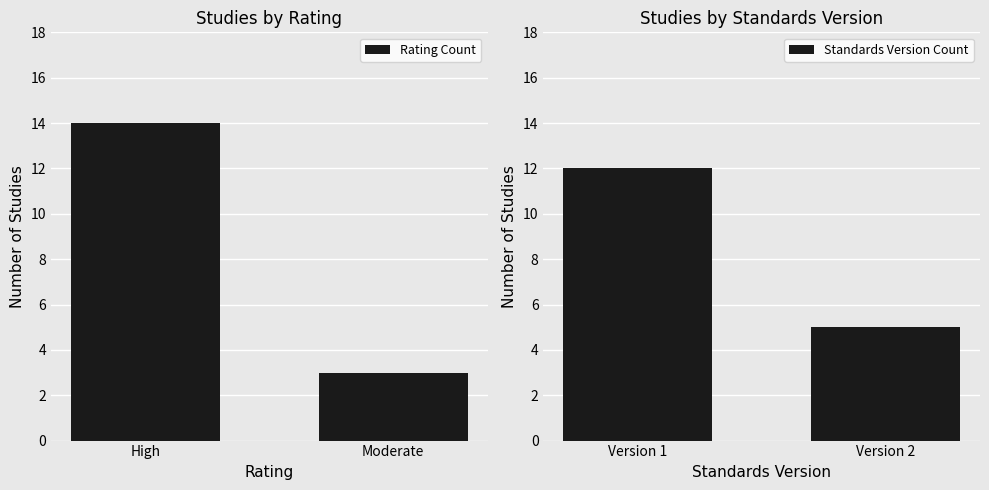

Count the Rating Count values in the range 3 to 14.

2